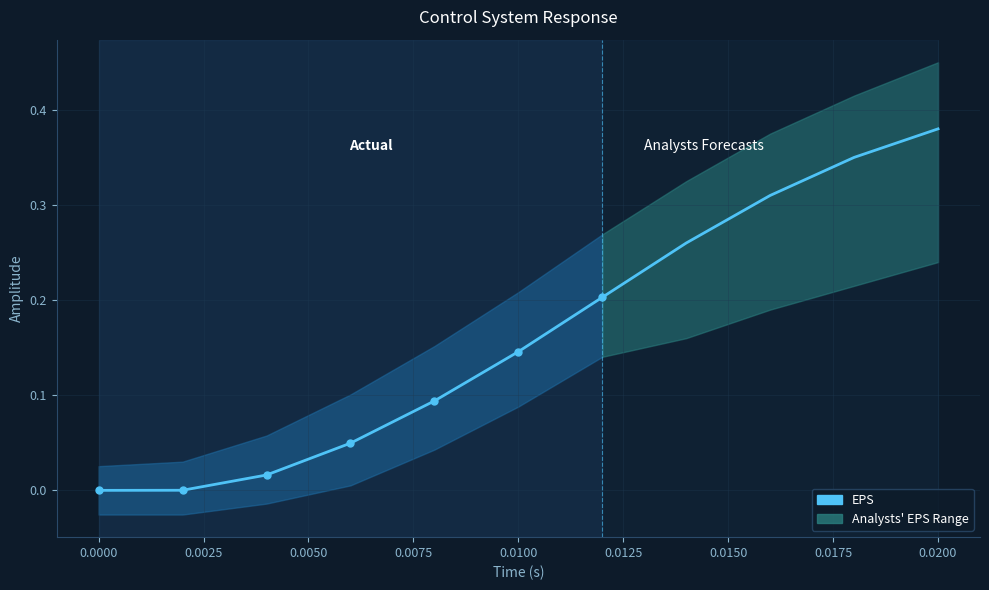

How many lines are shown in the chart?

1